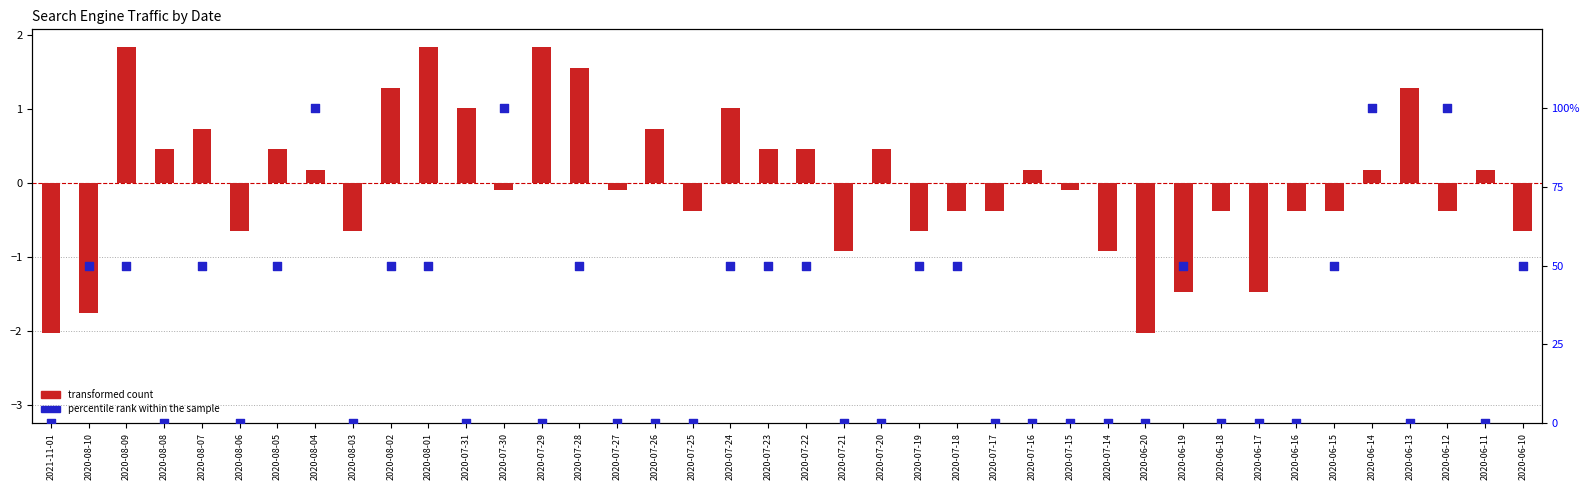

Which series has the largest total across all categories?

percentile rank within the sample